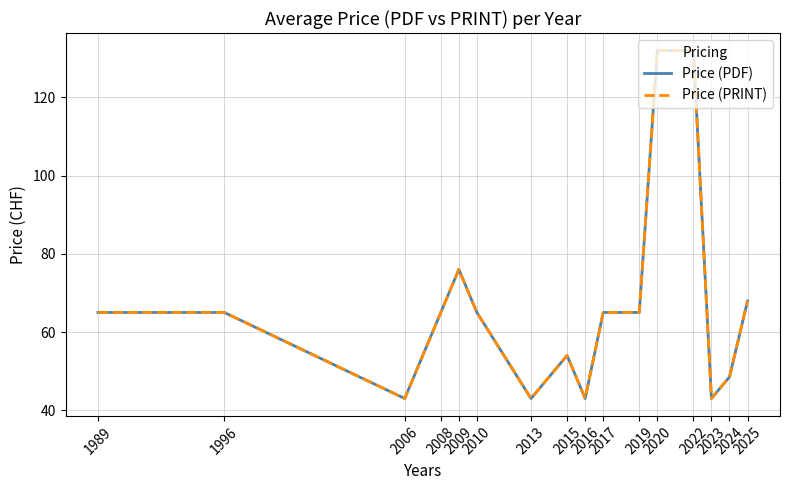

Does the chart have visible grid lines?

Yes